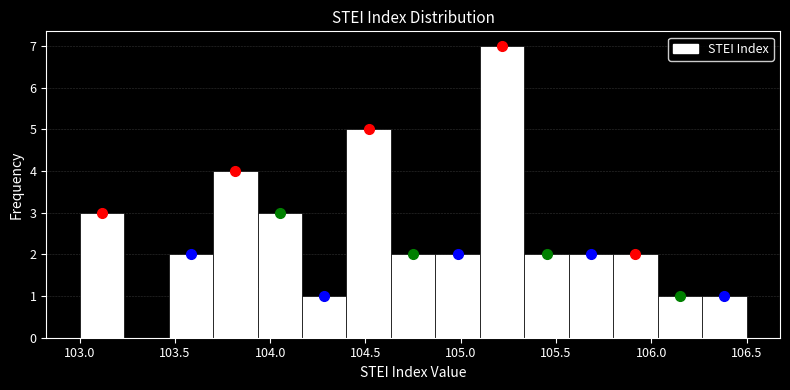

Reading left to right, list every bar in this chart as the range it spans on the x-axis followed by its height. Neither the bar edges nor the heights are printed on the chart, so give them approximately, as read against the axes.

103.00 to 103.25: 3
103.25 to 103.45: 0
103.45 to 103.70: 2
103.70 to 103.95: 4
103.95 to 104.15: 3
104.15 to 104.40: 1
104.40 to 104.65: 5
104.65 to 104.85: 2
104.85 to 105.10: 2
105.10 to 105.35: 7
105.35 to 105.55: 2
105.55 to 105.80: 2
105.80 to 106.05: 2
106.05 to 106.25: 1
106.25 to 106.50: 1